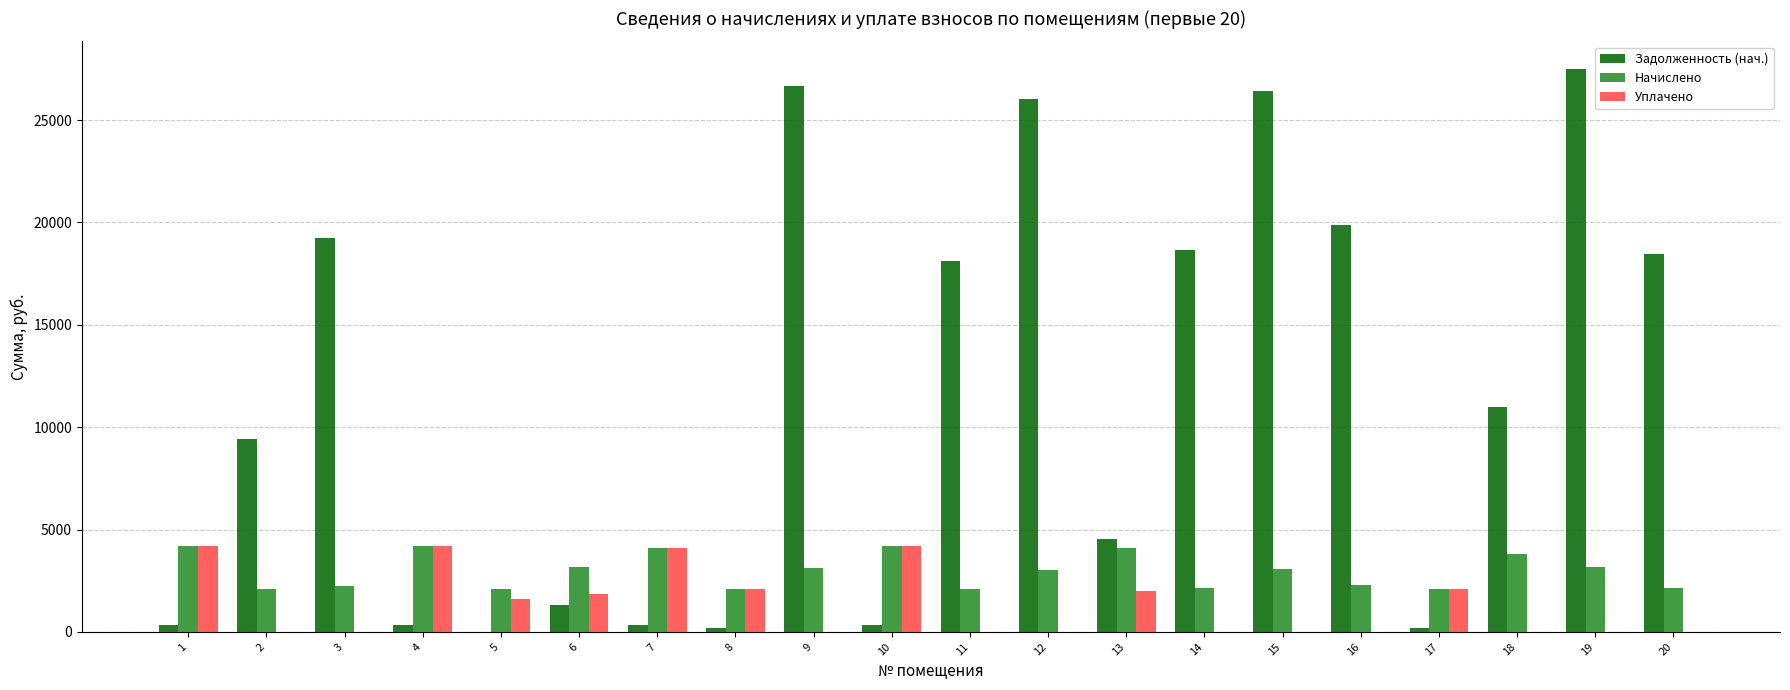

At which category is the sum across all series the highest?

19